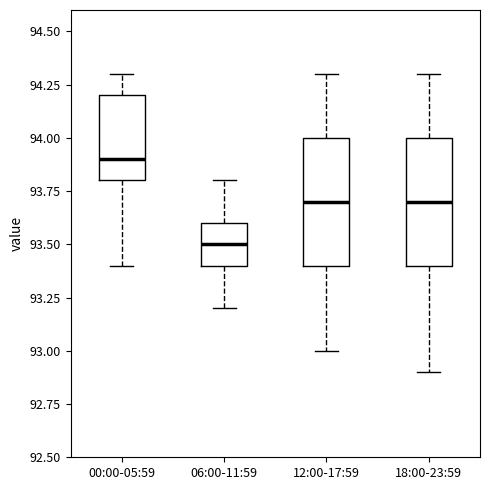

Which box has the highest median line?

00:00-05:59